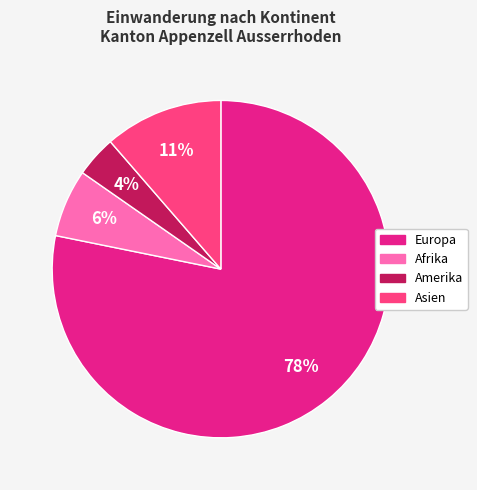

How many segments does this pie chart have?

4